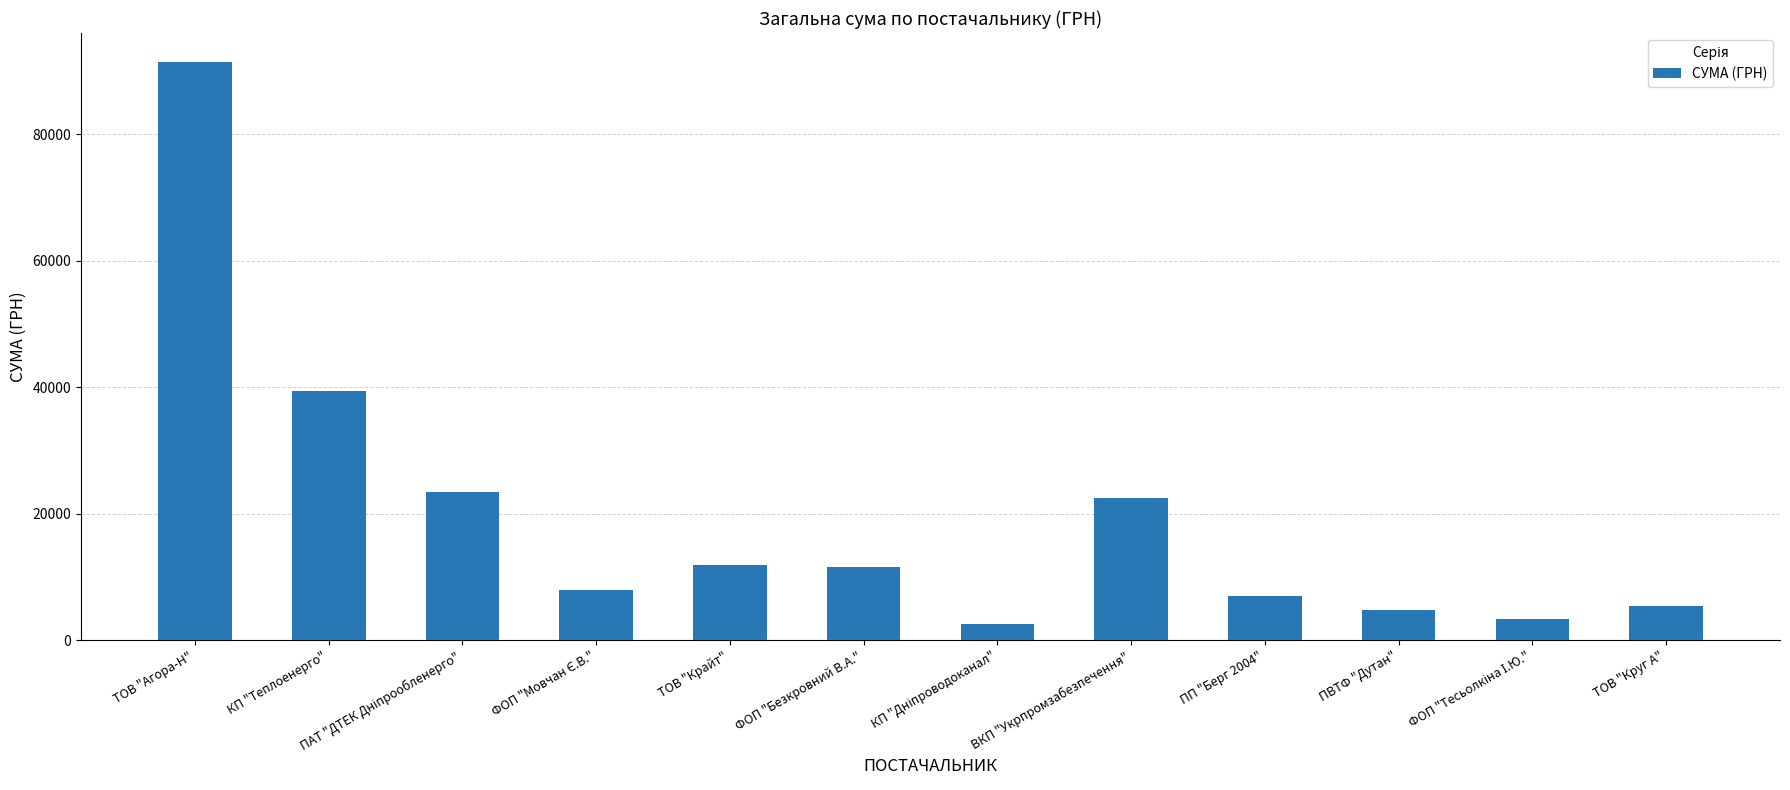

The value at ФОП "Безкровний В.А." is 2318.0. True or false?

False